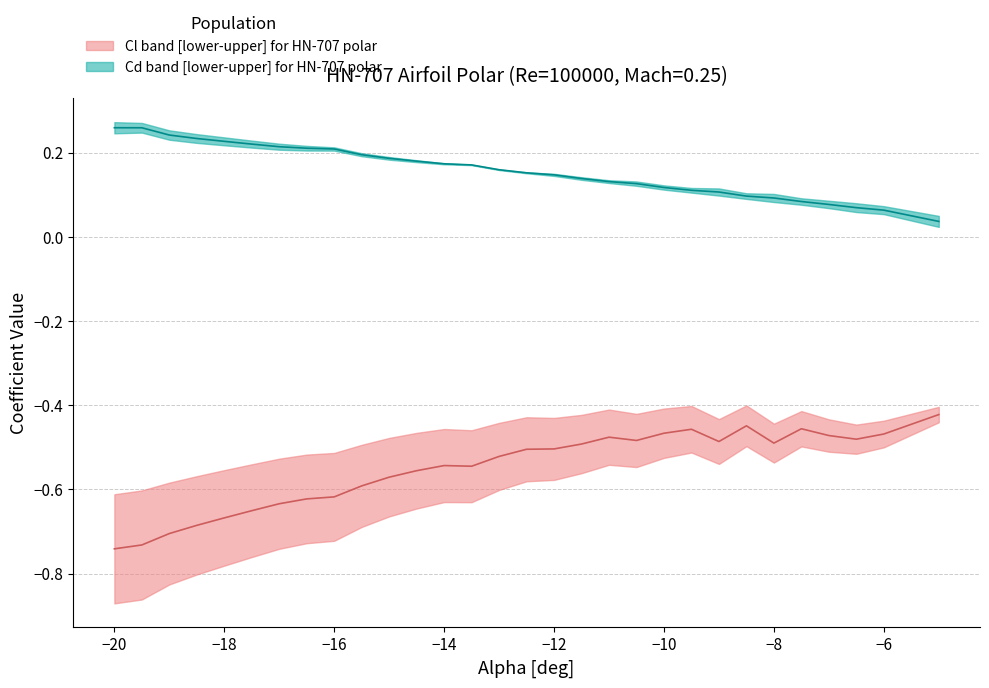

True or false: Cl and alpha intersect in this chart.

False